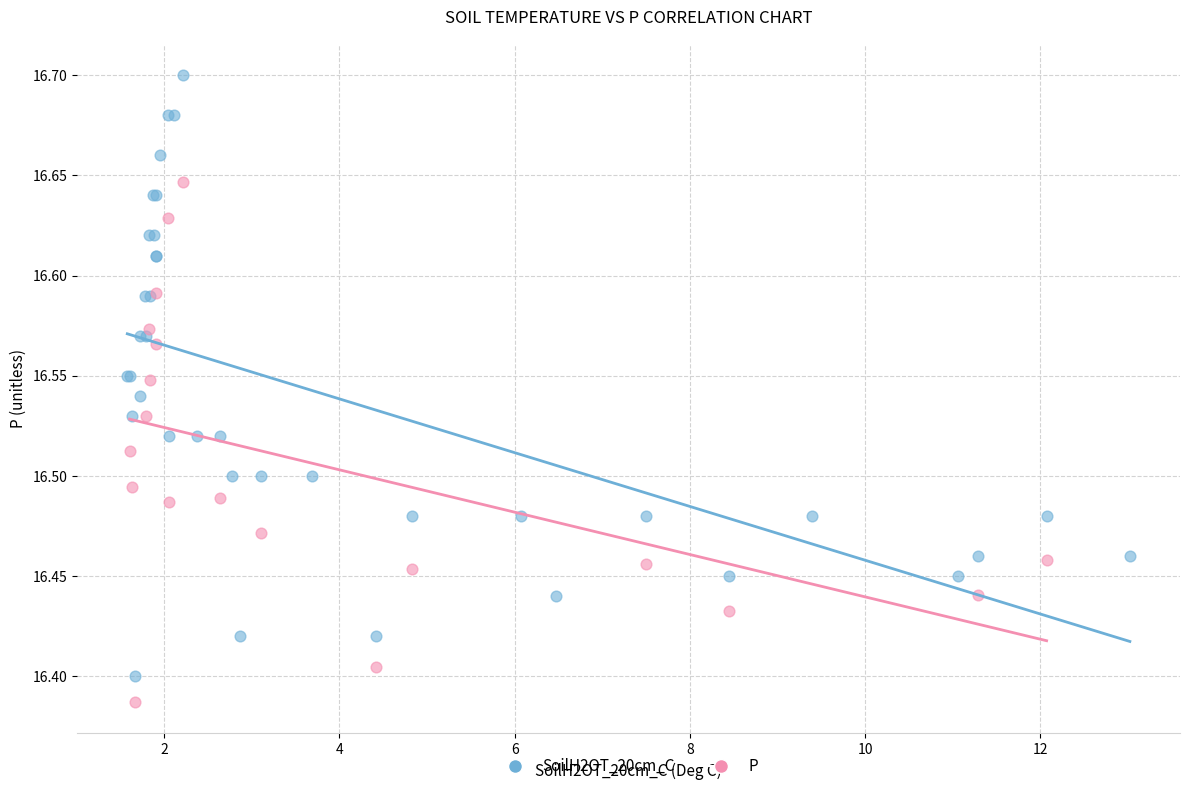

Which series has the widest spread of Y values?

SoilH2OT_20cm_C